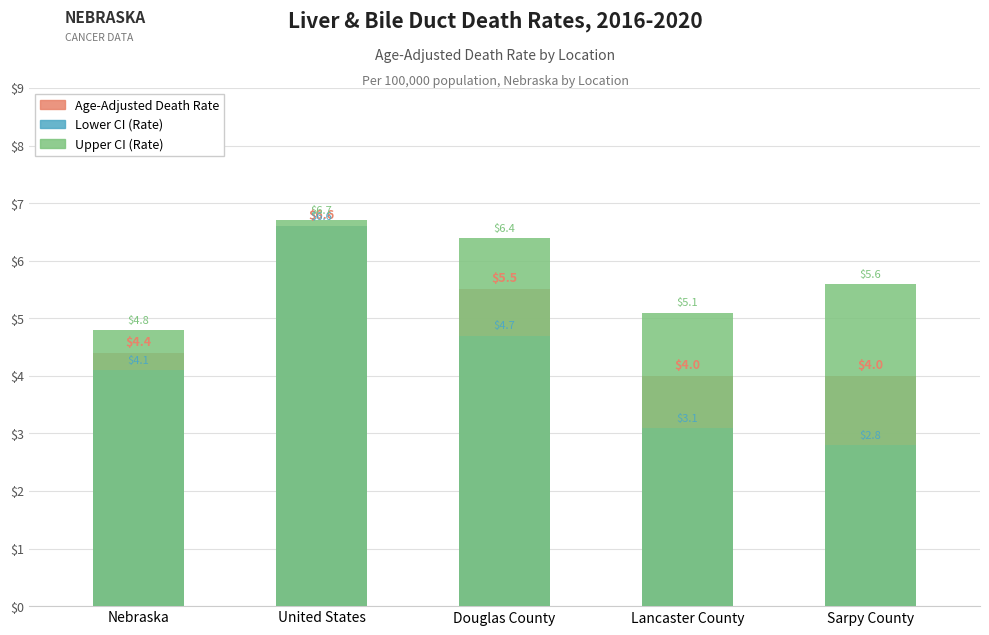

How many values in the Upper CI (Rate) series are below 5?

1